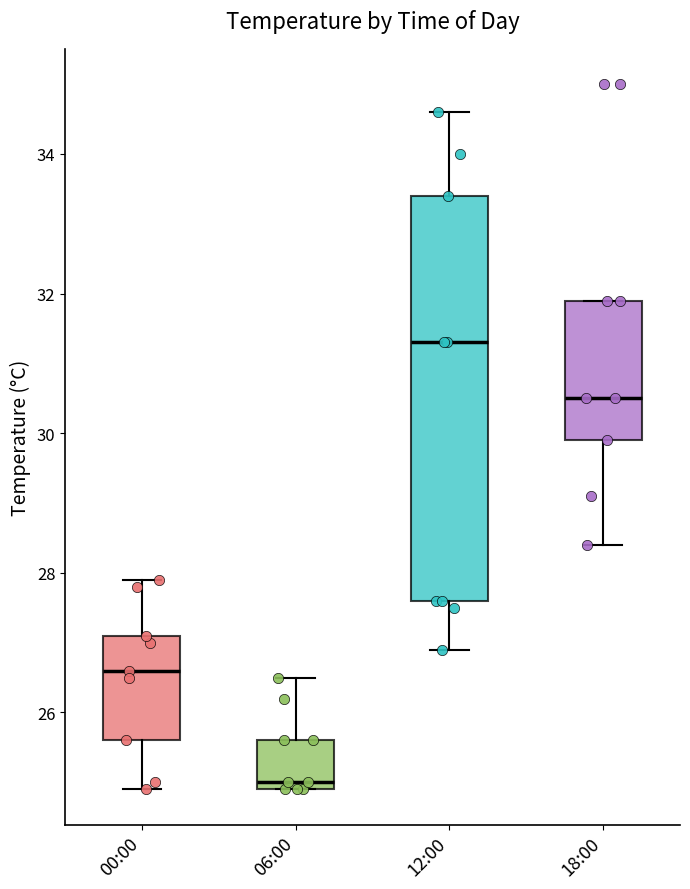

Which box is the tallest, from its lower edge to its upper edge?

12:00